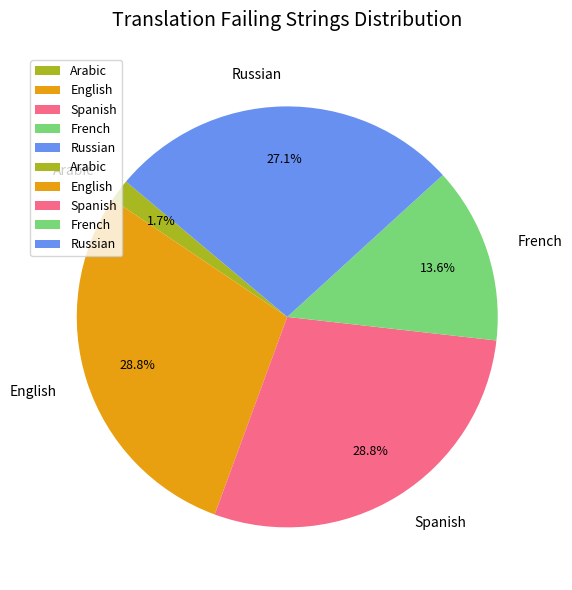

How many segments does this pie chart have?

5